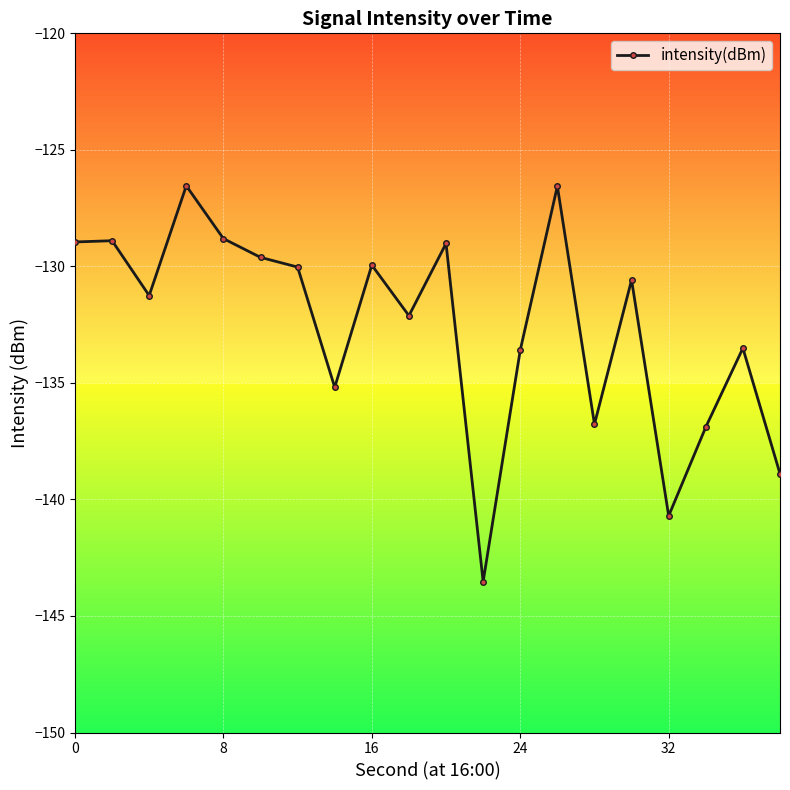

What is the sum of all values?

-2651.4